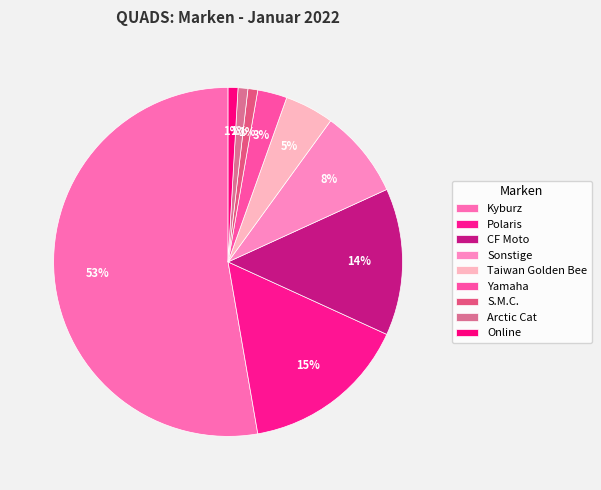

Does Kyburz represent more than half of the total?

Yes